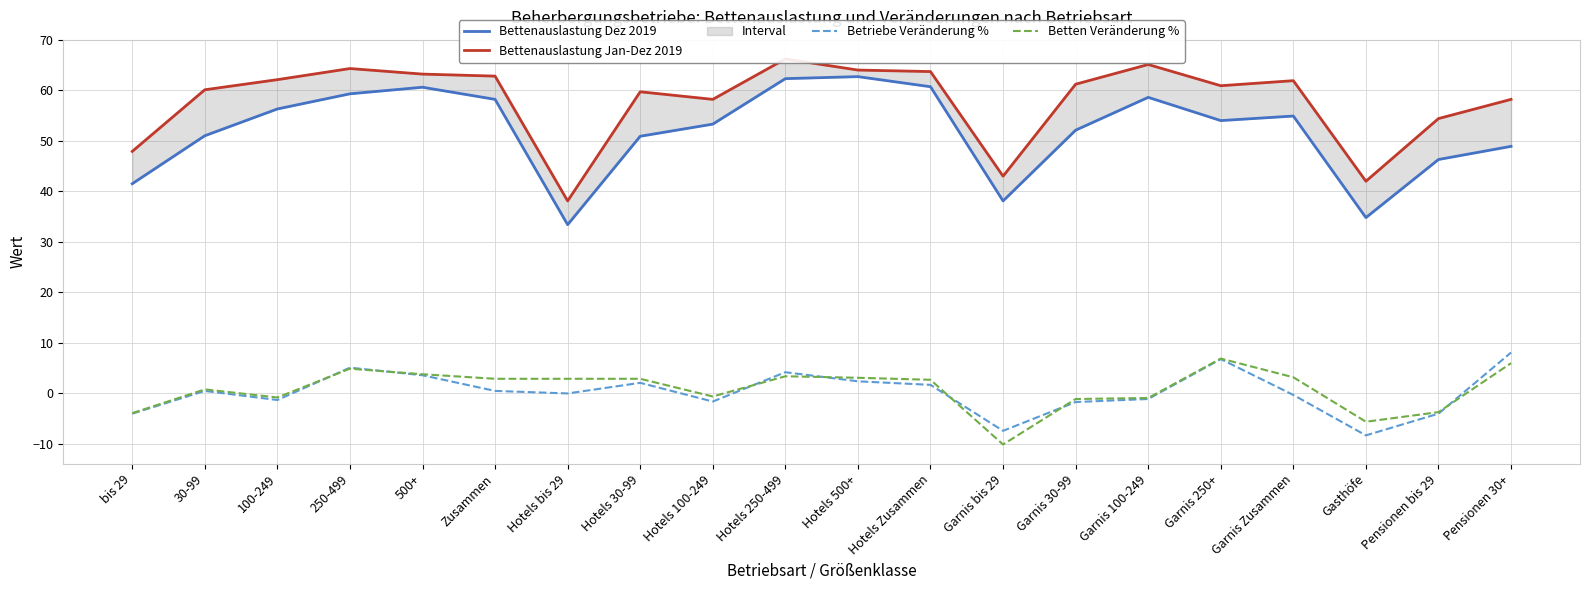

The value of Betten Veränderung % at Hotels Zusammen is 2.7. True or false?

True